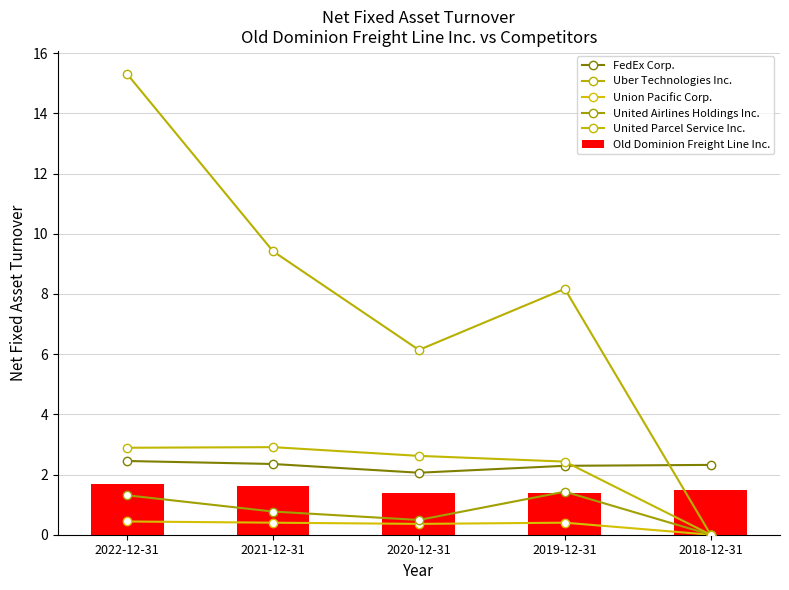

What is the spread (max minus min) of values at 2018-12-31?

2.3